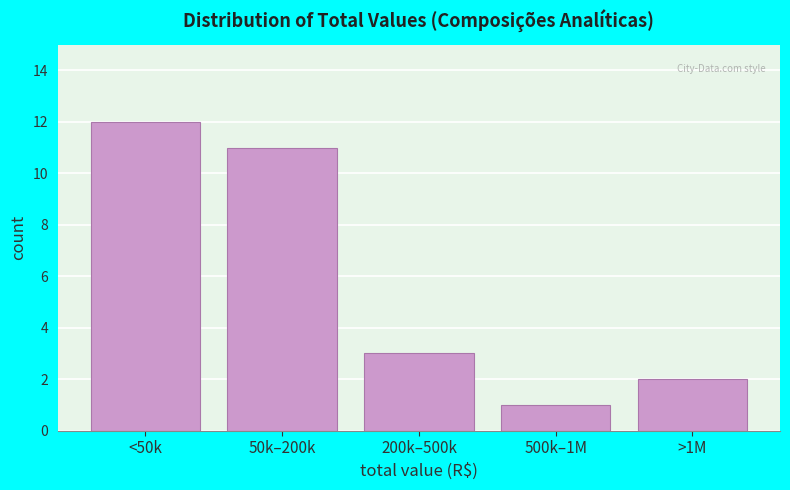

Reading left to right, transcribe all the data shown in this chart.

<50k=12	50k–200k=11	200k–500k=3	500k–1M=1	>1M=2